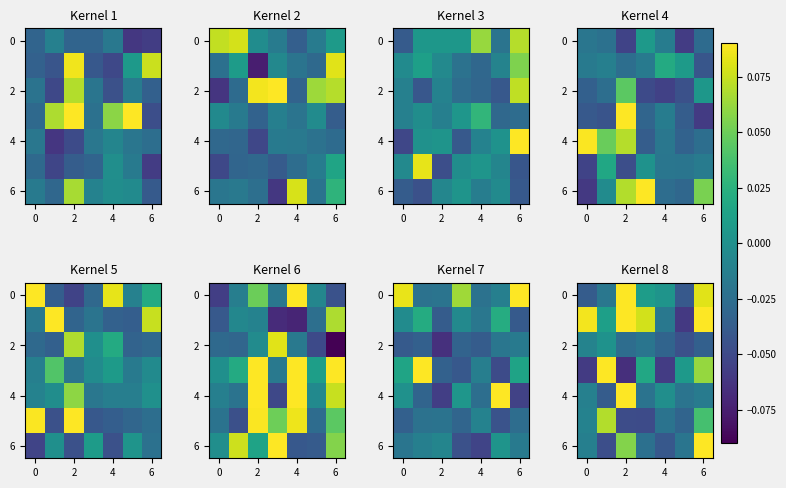

At how many categories does at least one series exceed 0?

7